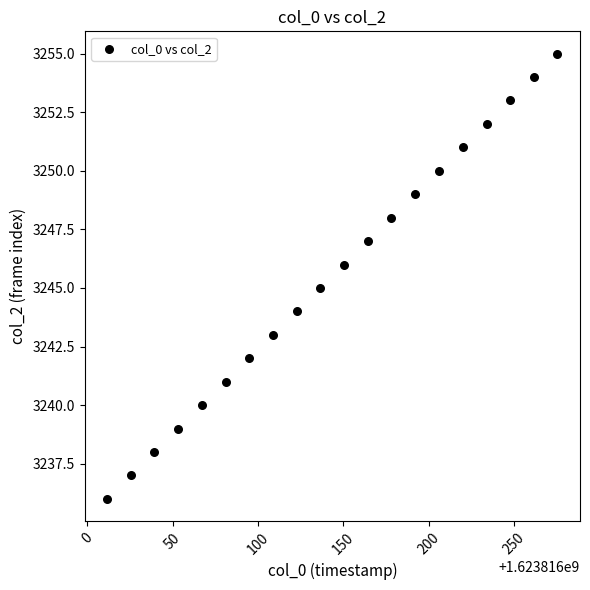

What is the range of Y values (max minus min)?

19